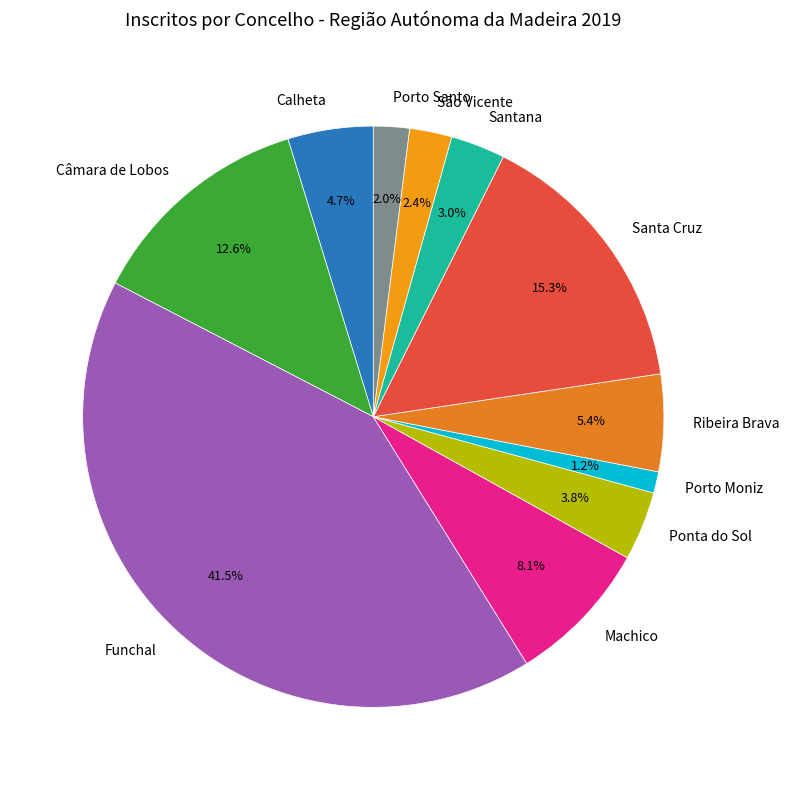

What is the largest slice in the pie chart?

Funchal